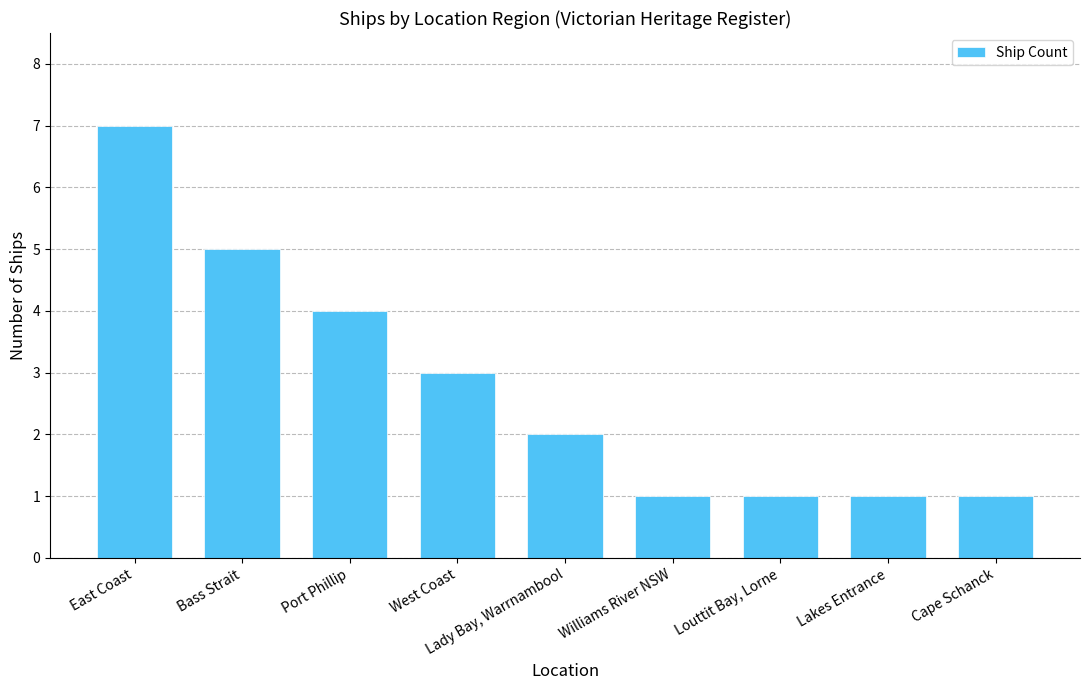

Which has a higher value, Cape Schanck or Bass Strait?

Bass Strait